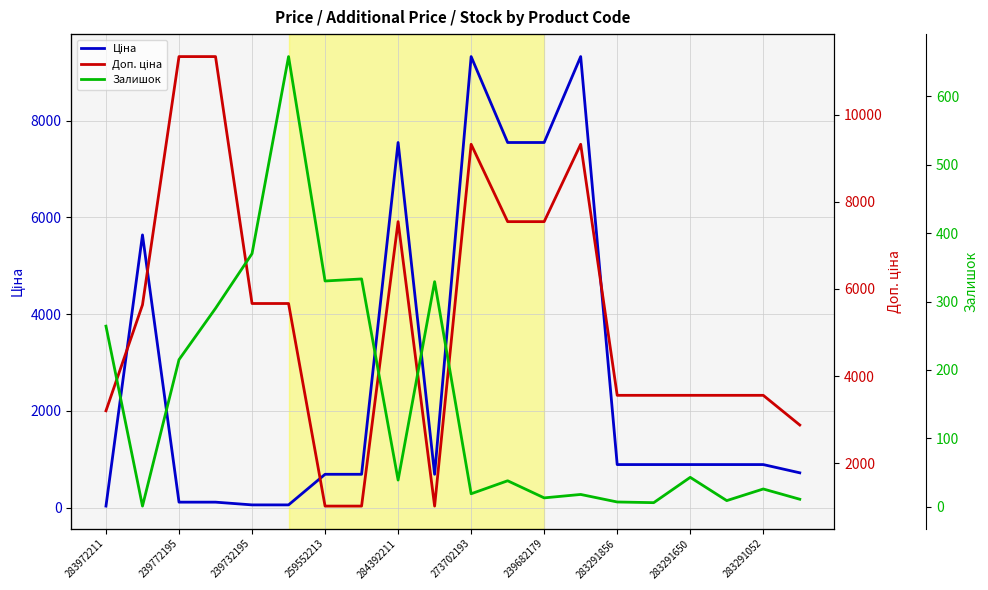

Does the chart have visible grid lines?

Yes